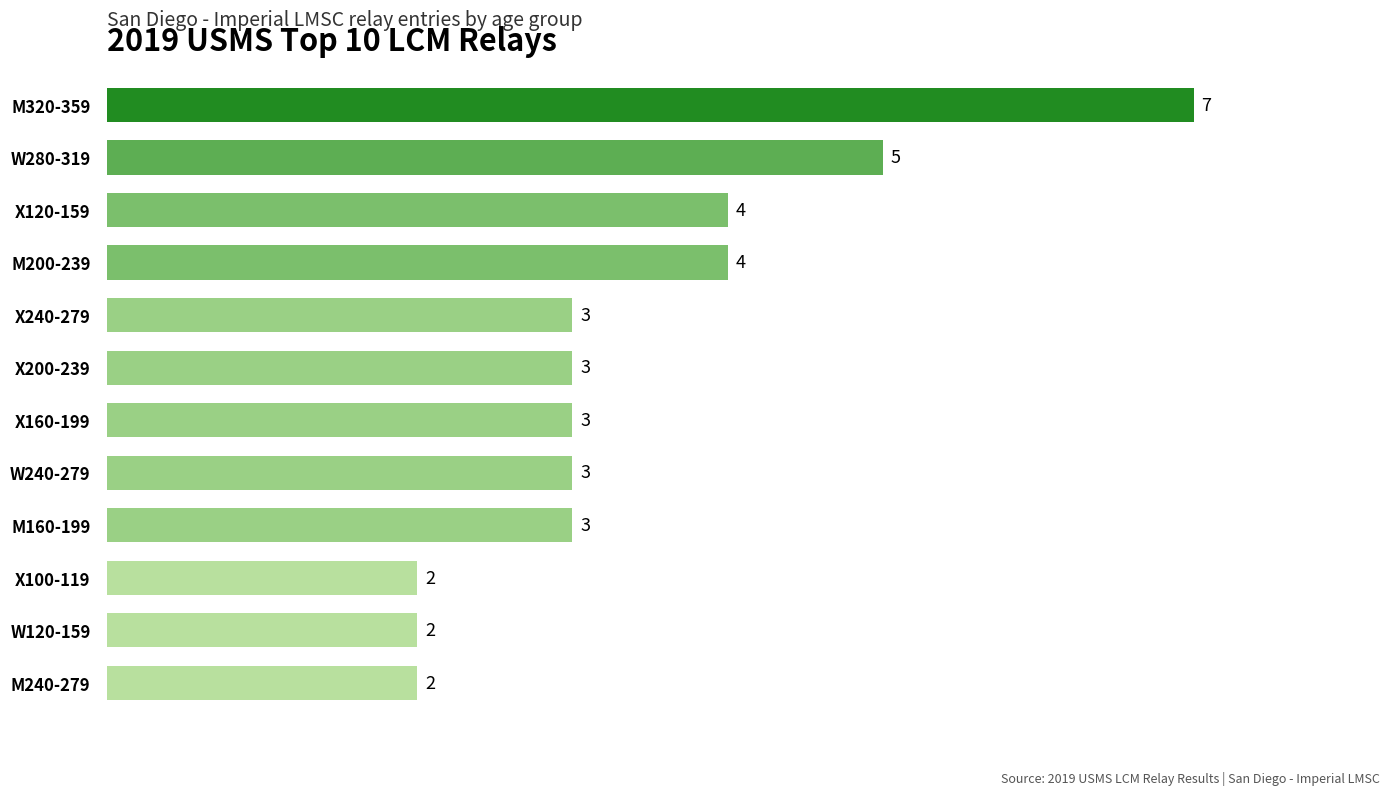

Count the values in the range 3 to 4.

7